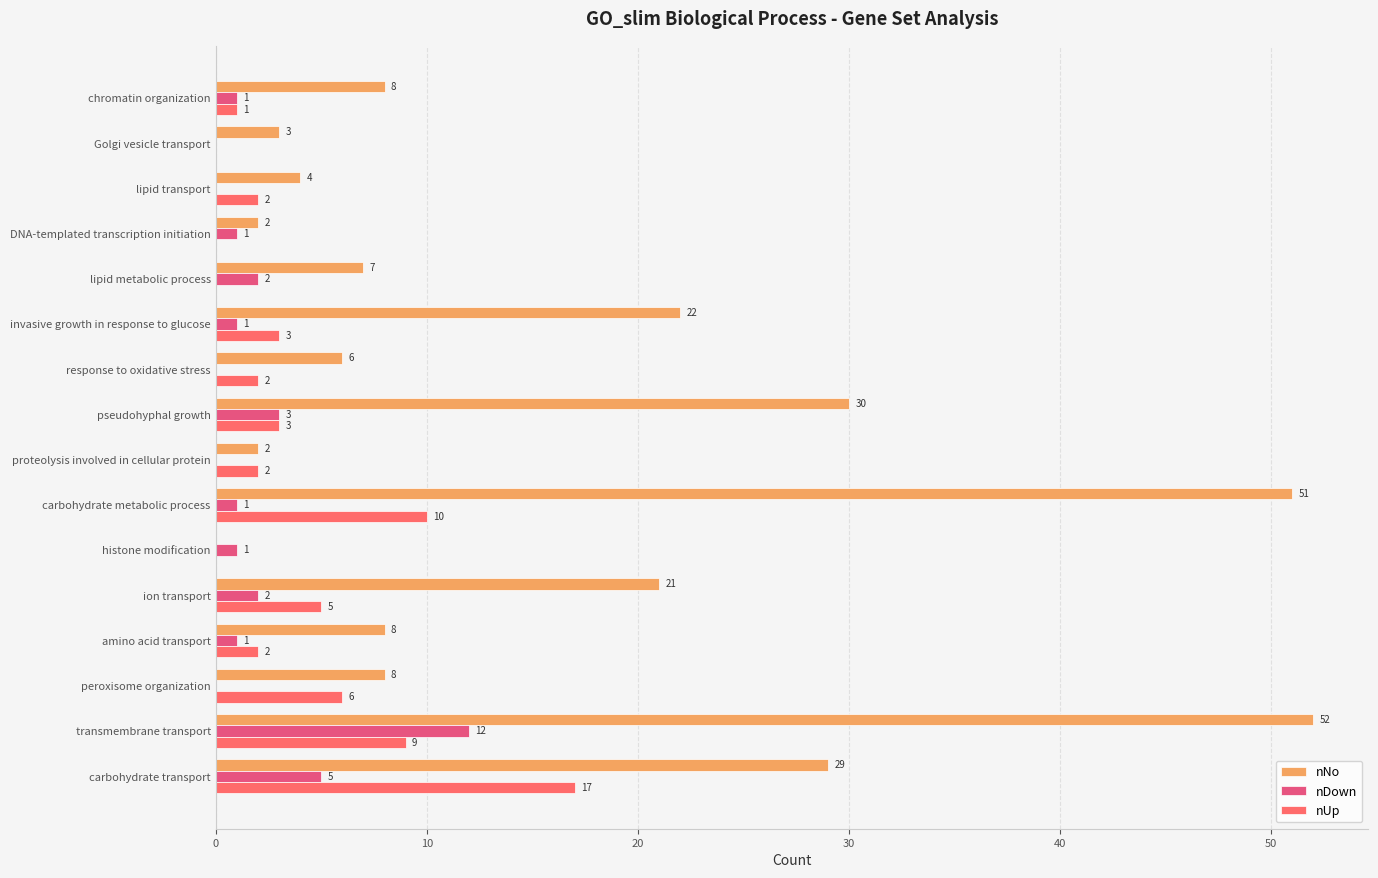

Count the number of categories in the chart.

16